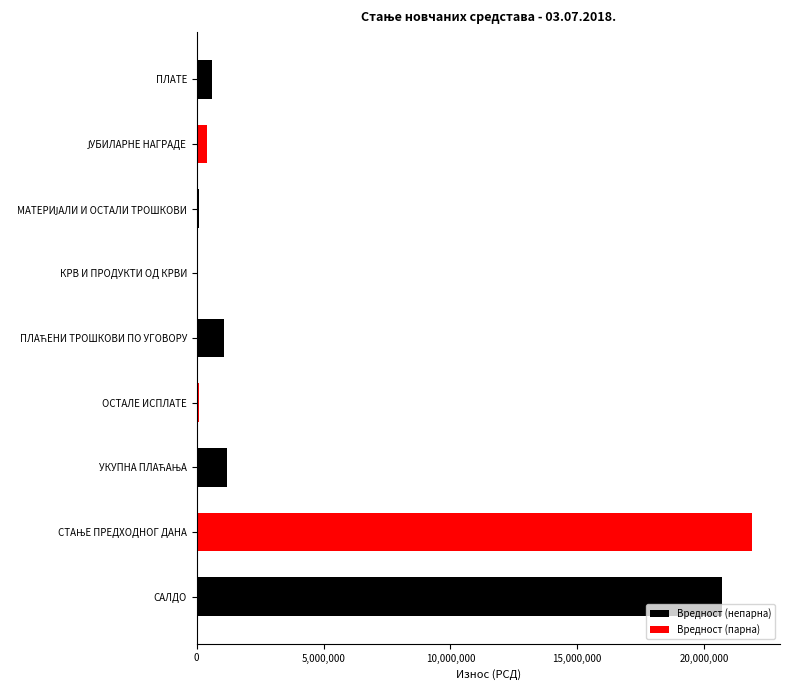

What is the sum of all values?

46079606.8